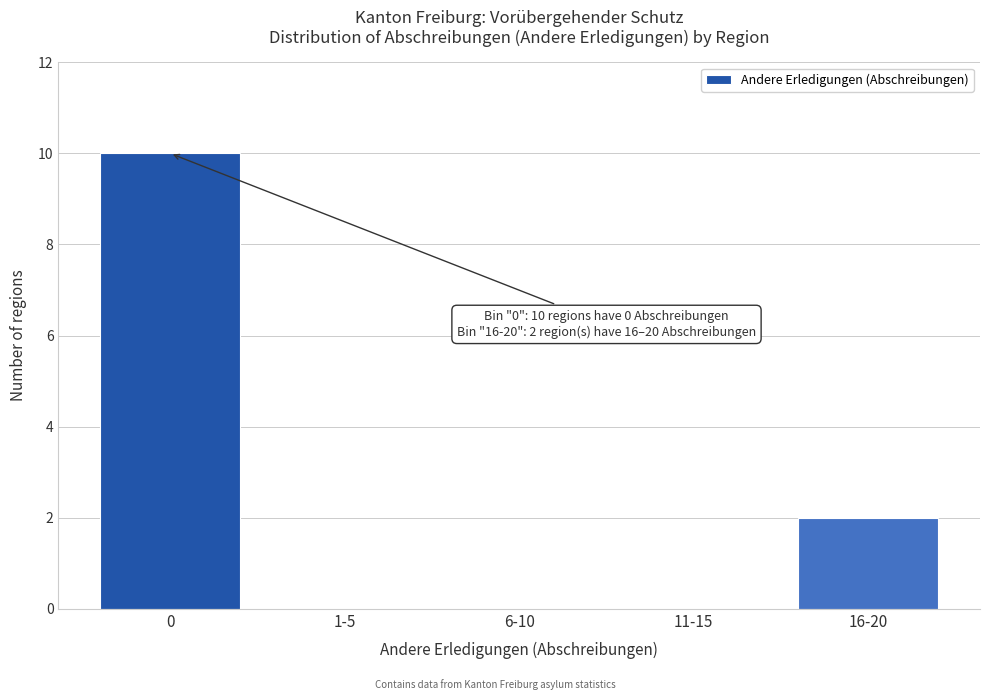

Reading right to left, what are all the values shown in this chart?

16-20=2	11-15=0	6-10=0	1-5=0	0=10